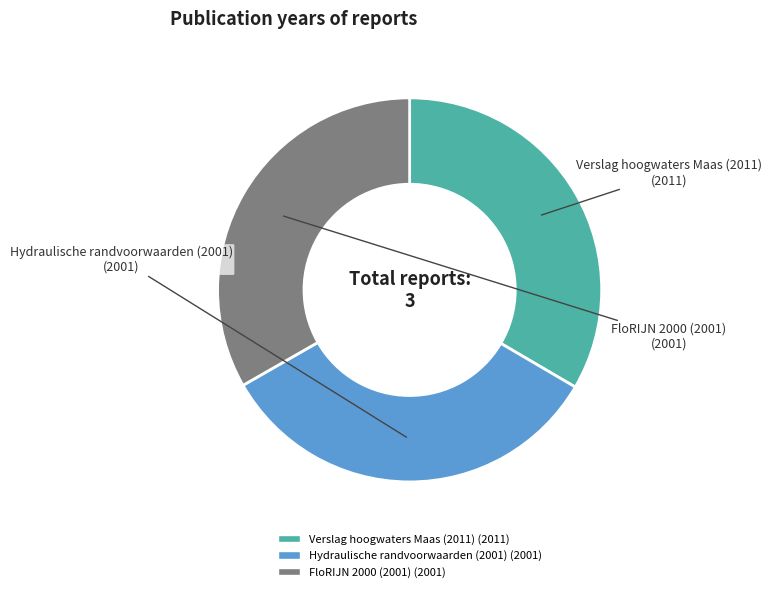

What is the ratio of the value at Verslag hoogwaters Maas (2011) to the value at Hydraulische randvoorwaarden (2001)?

1.0